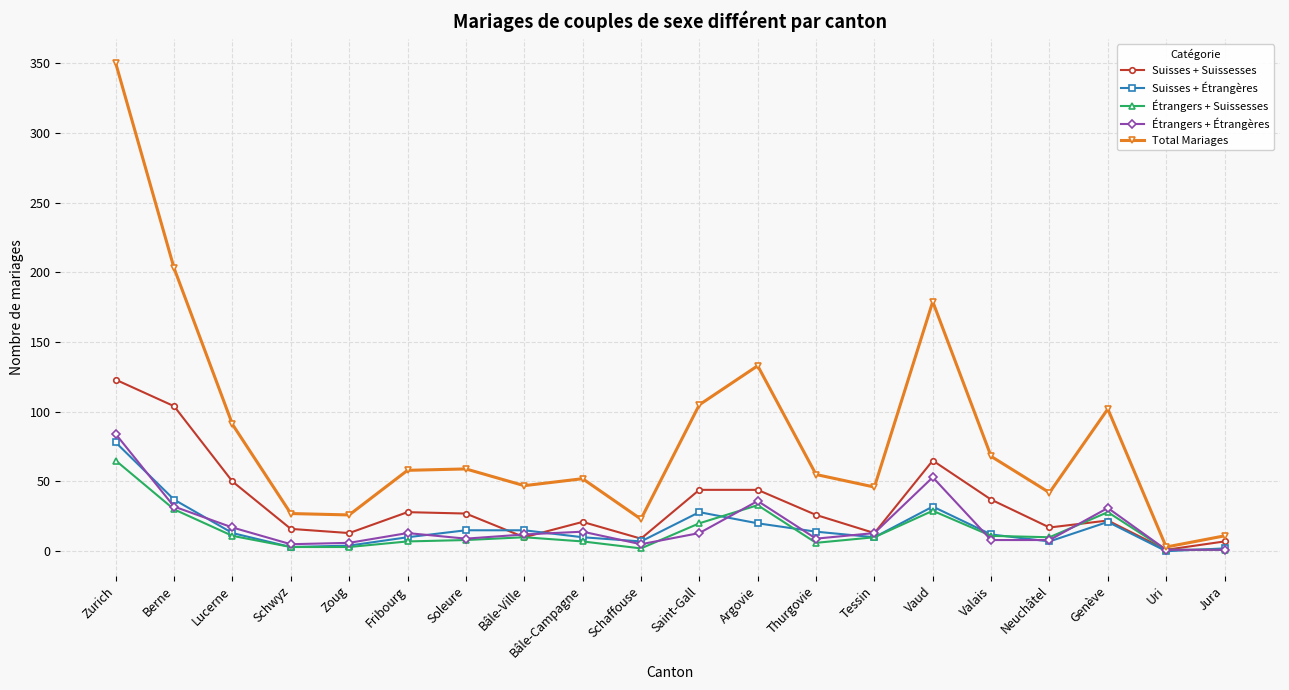

What is the spread (max minus min) of values at Lucerne?

80